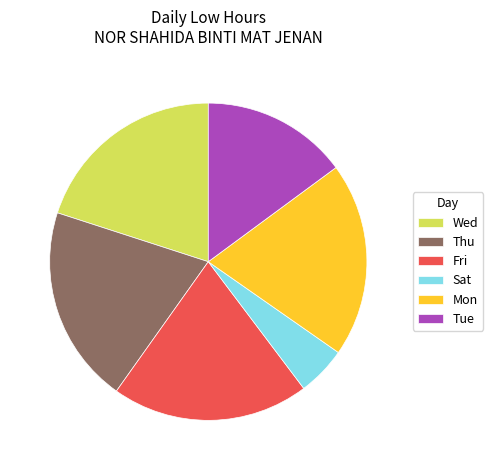

What is the ratio of the value at Sat to the value at Tue?

0.3